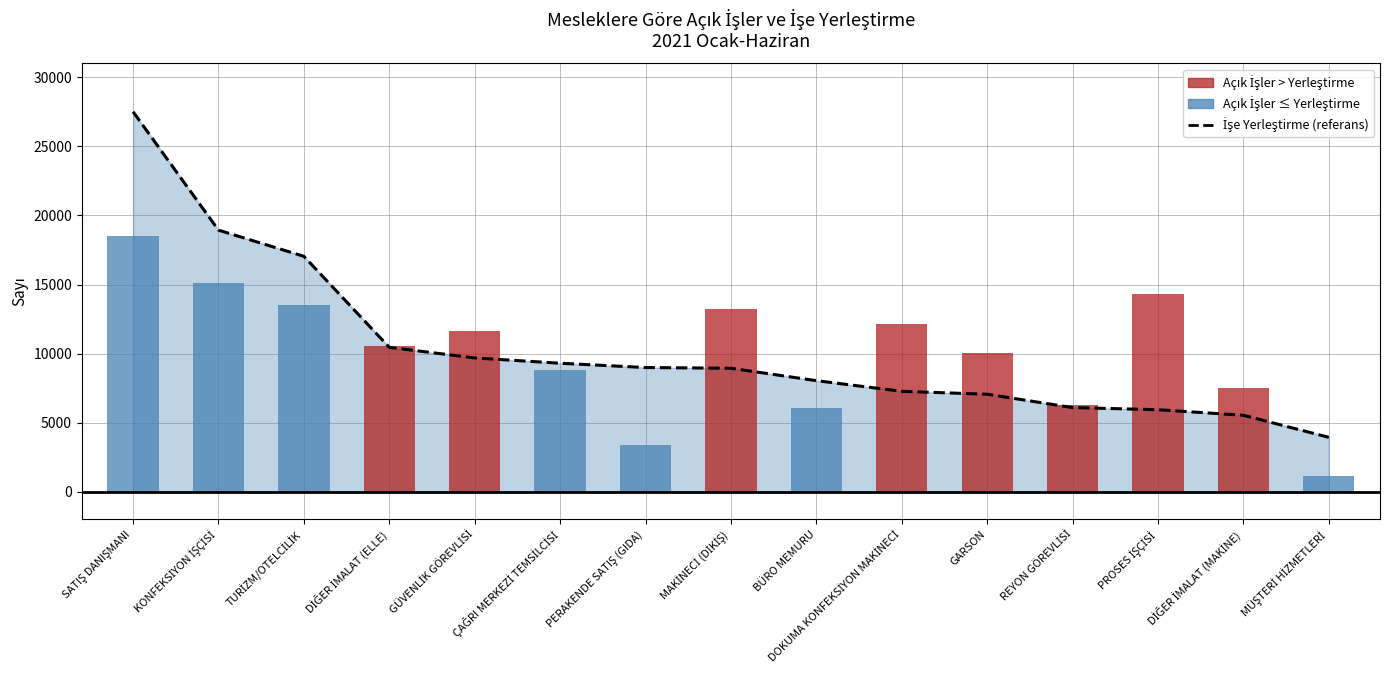

List the labels in order of value, largest first.

SATIŞ DANIŞMANI, KONFEKSİYON İŞÇİSİ, TURİZM/OTELCİLİK, DİĞER İMALAT (ELLE), GÜVENLİK GÖREVLİSİ, ÇAĞRI MERKEZİ TEMSİLCİSİ, PERAKENDE SATIŞ (GIDA), MAKİNECİ (DİKİŞ), BÜRO MEMURU, DOKUMA KONFEKSİYON MAKİNECİ, GARSON, REYON GÖREVLİSİ, PROSES İŞÇİSİ, DİĞER İMALAT (MAKİNE), MÜŞTERİ HİZMETLERİ